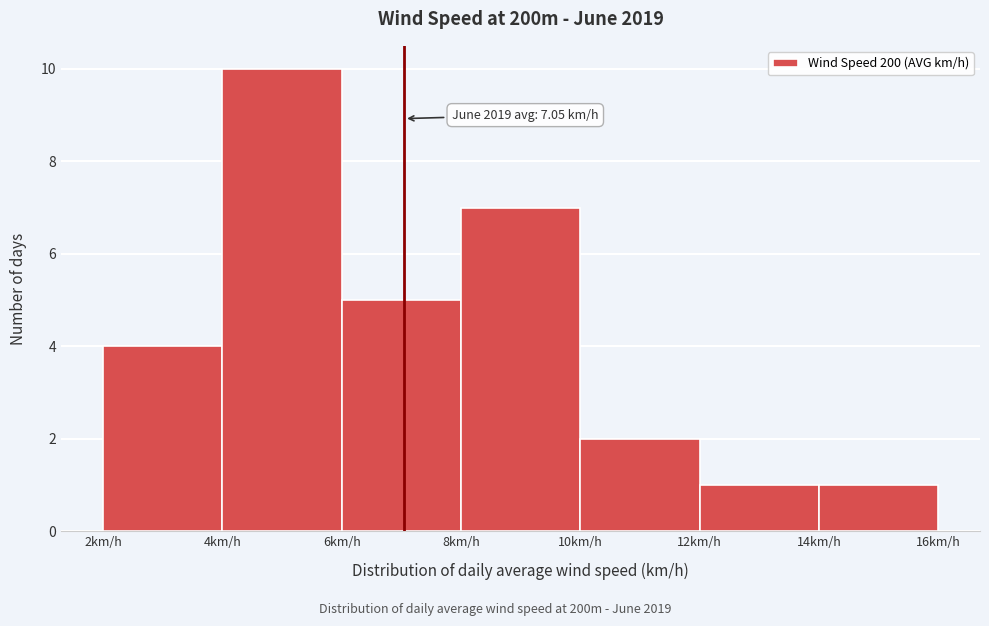

Over which range of the x-axis is the bar tallest?

4 to 6